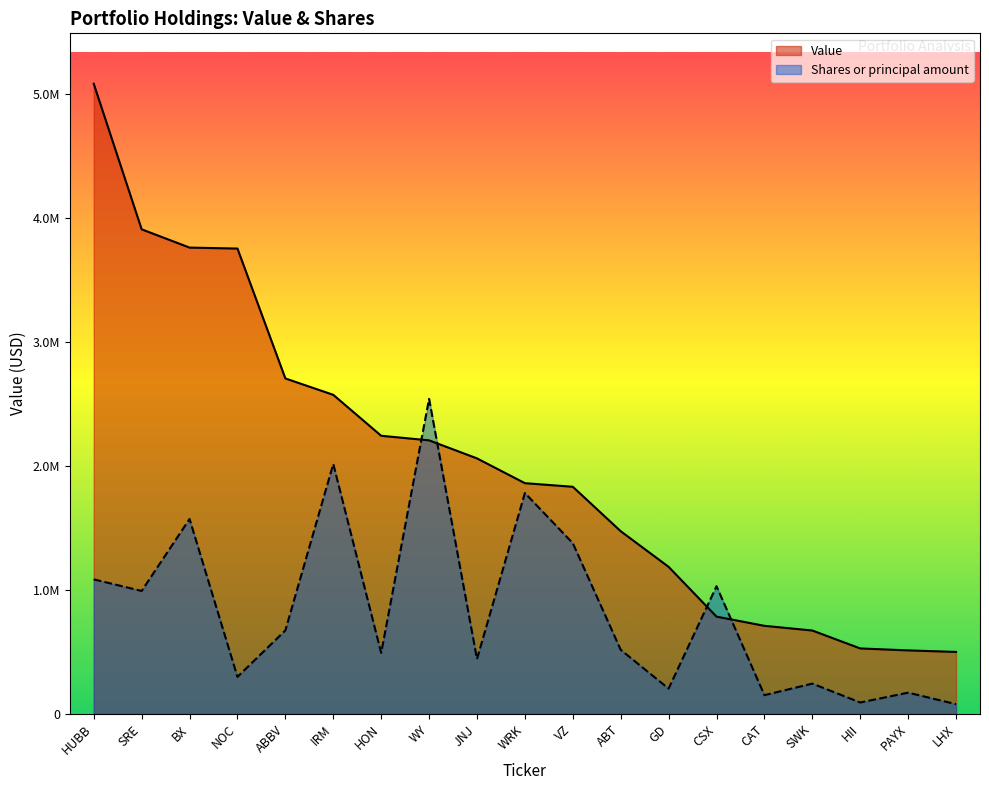

Between HUBB and CAT, which is larger?

HUBB